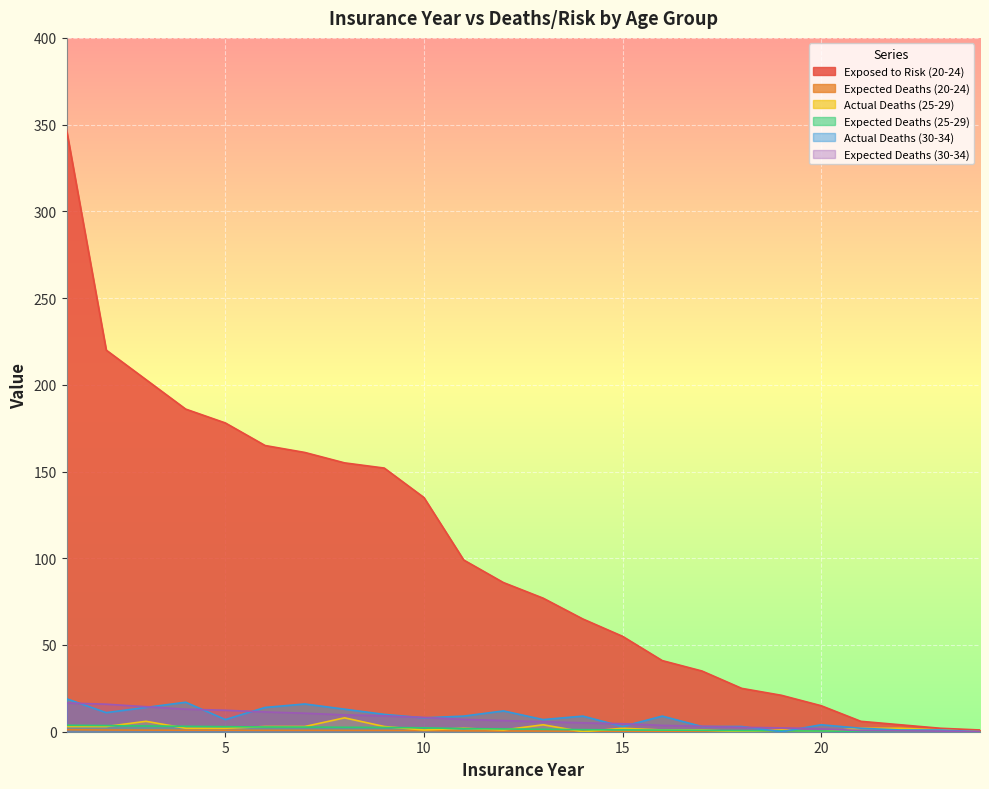

Does the chart display data point markers on the line(s)?

No